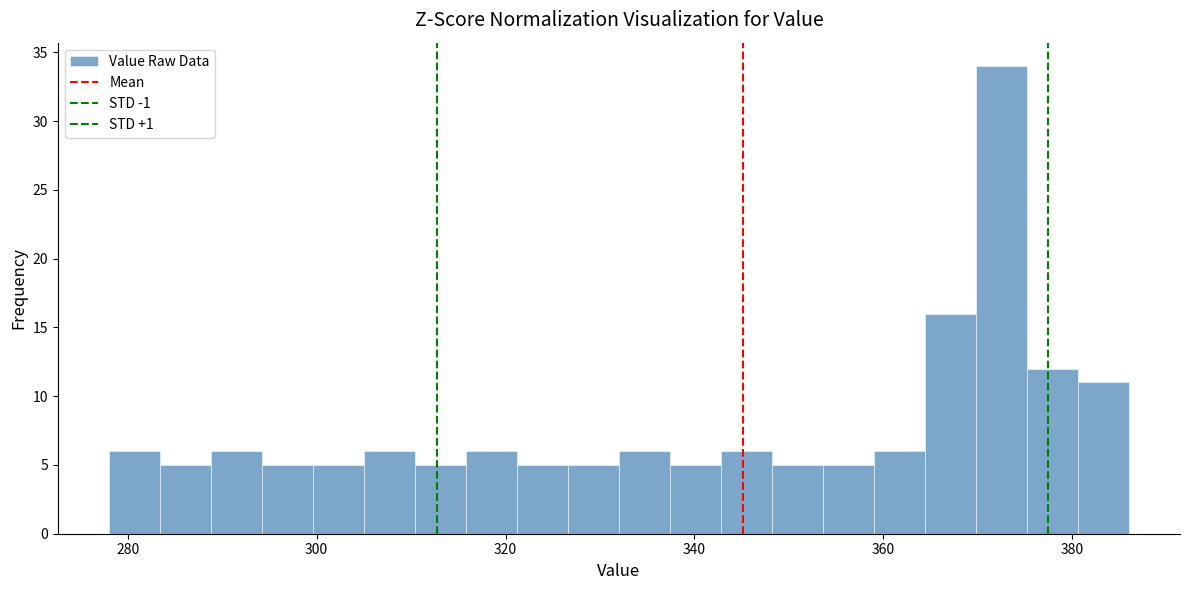

Around what value on the x-axis is the tallest bar? Give the approximate position of its centre, as read against the axis.

372